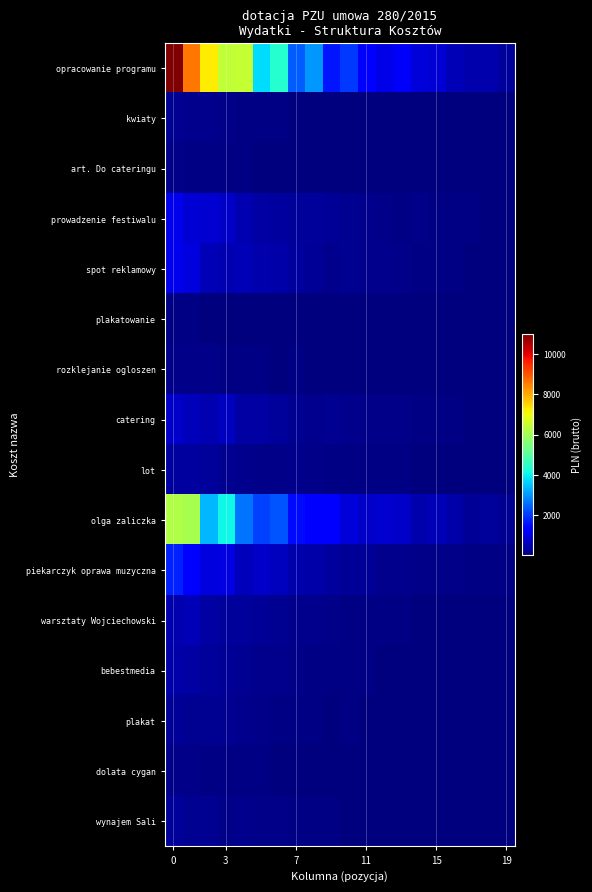

List the series in order of their peak value, lowest first.

plakatowanie, art. Do cateringu, rozklejanie ogloszen, dolata cygan, kwiaty, plakat, wynajem Sali, lot, bebestmedia, warsztaty Wojciechowski, catering, prowadzenie festiwalu, spot reklamowy, piekarczyk oprawa muzyczna, olga zaliczka, opracowanie programu